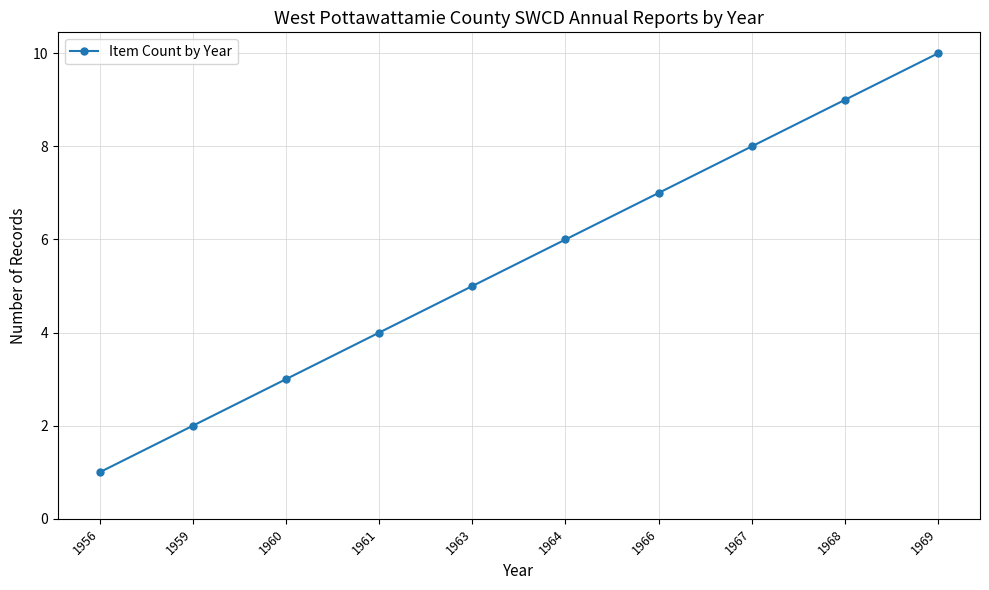

True or false: the data shows 6 at 1968.

False